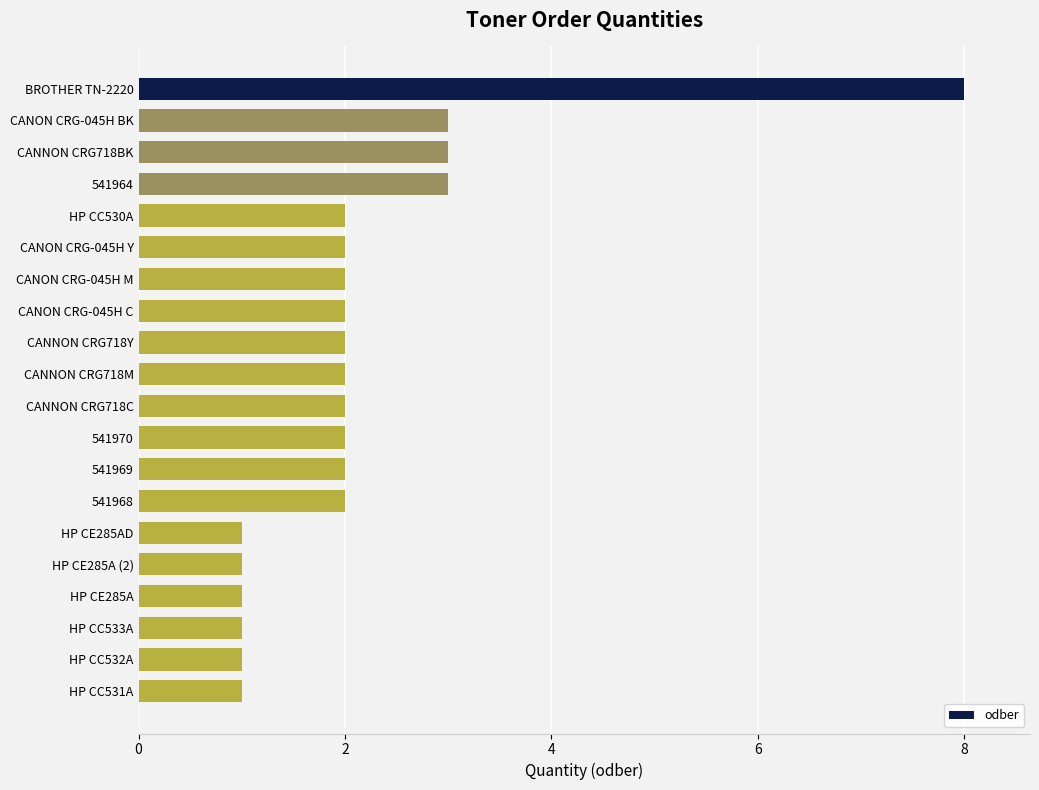

Count the values in the range 1 to 2.

16